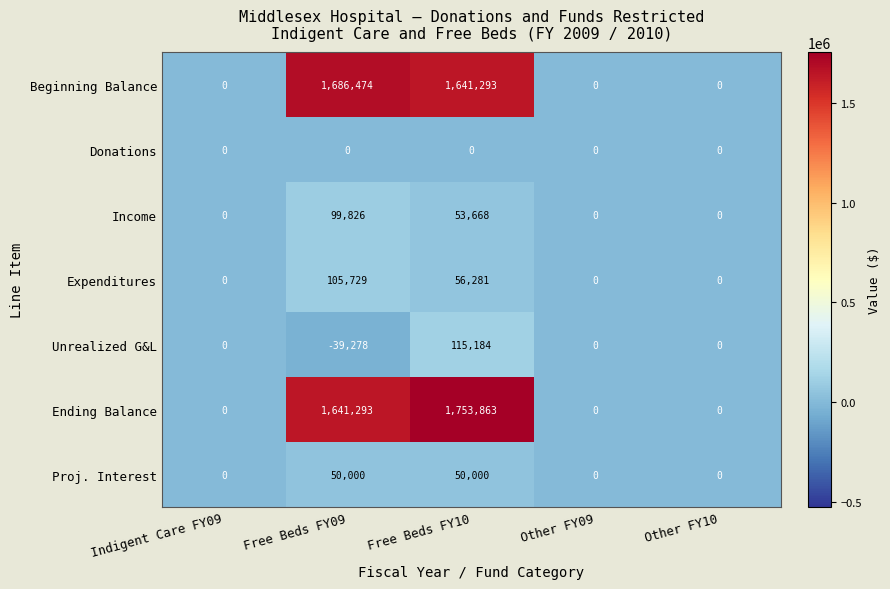

How many data points does each series have?

5